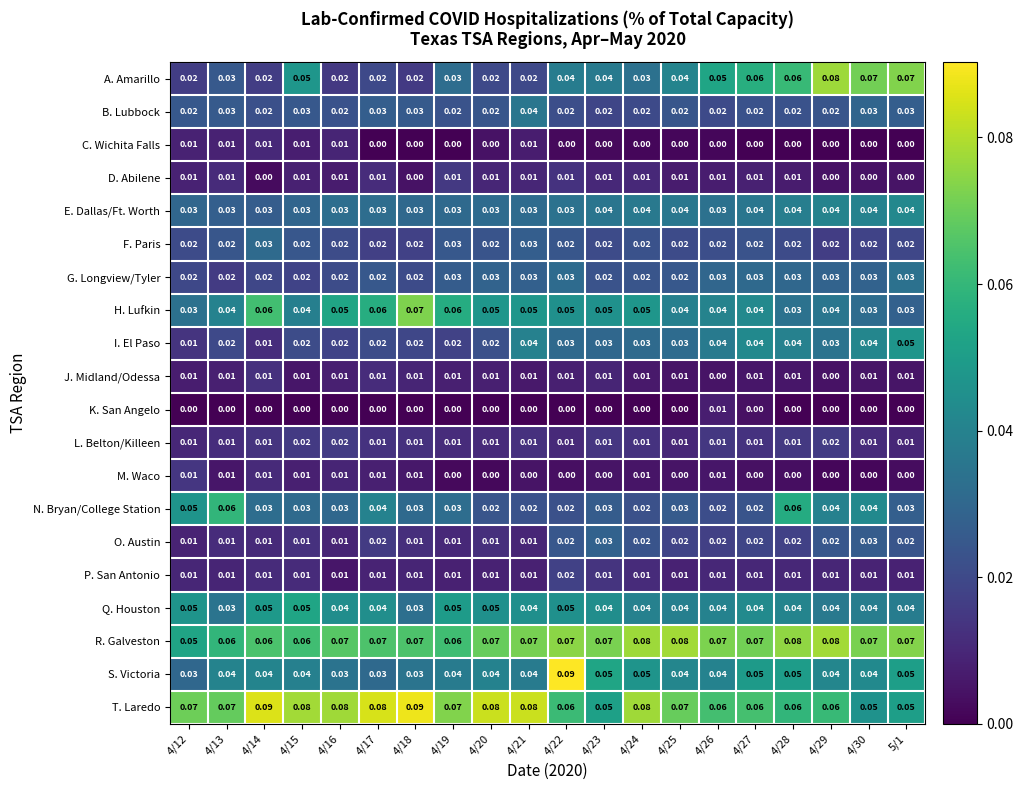

Which series has the largest total across all categories?

T. Laredo